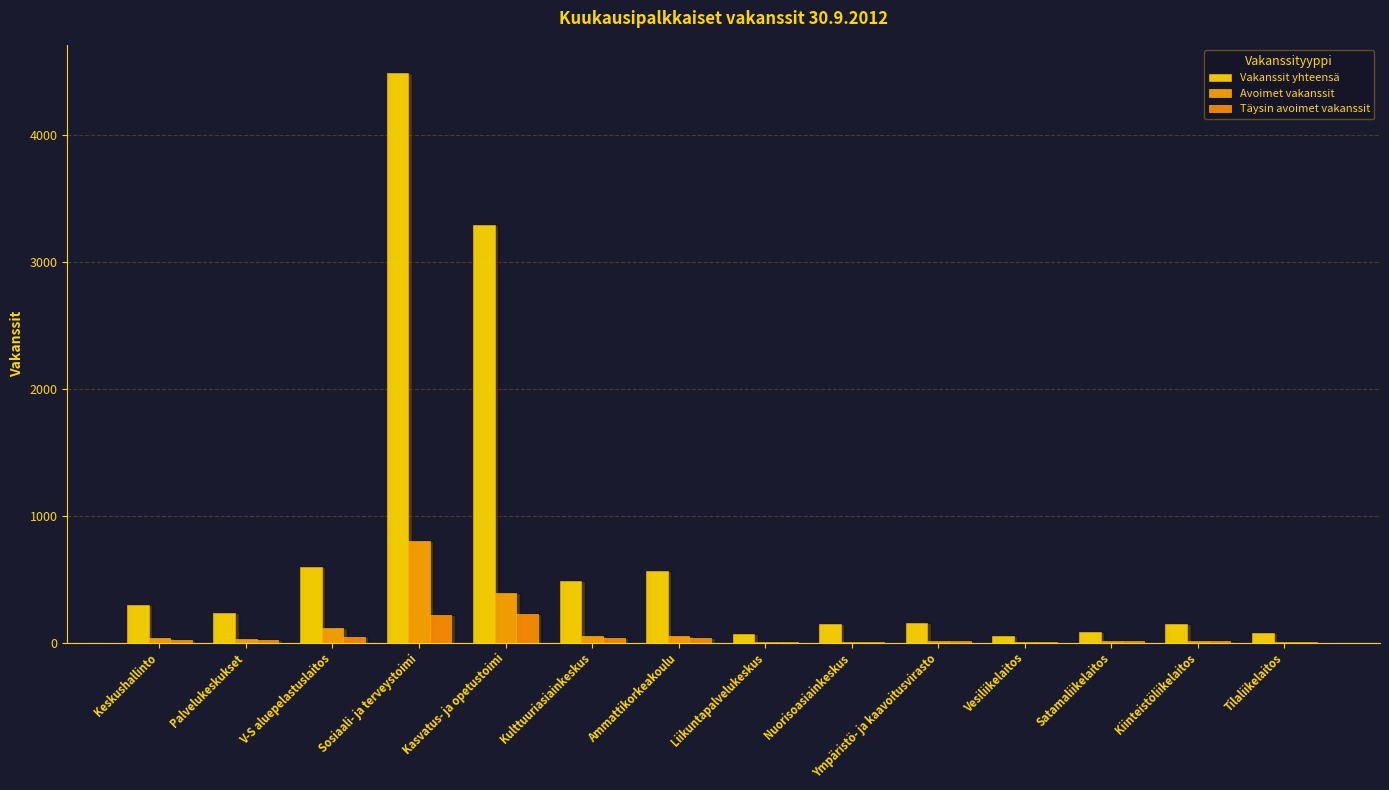

What is the total value across all series at Kulttuuriasiainkeskus?

570